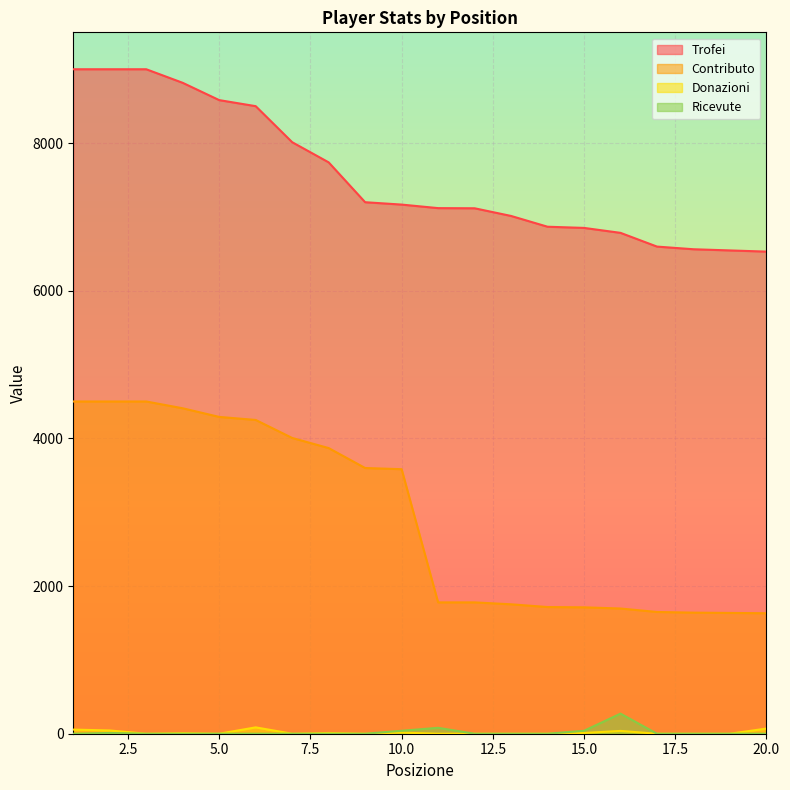

The Donazioni series shows 21 at 10. True or false?

False